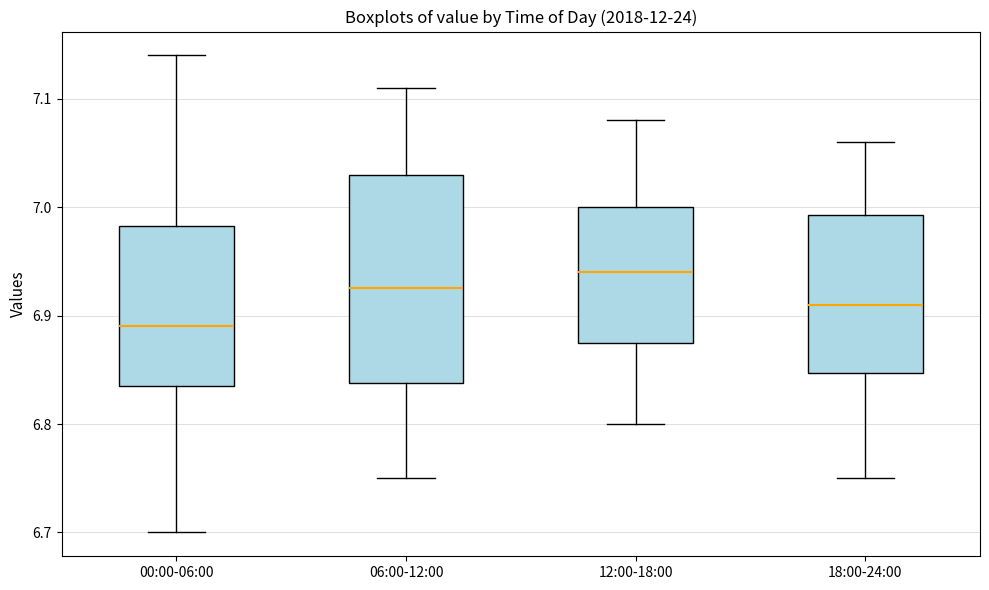

Reading left to right, read every box against the y-axis: the position of its median line, the range the box covers, and the ends of its whiskers. The values are not printed on the chart, so give them approximately, as read against the axis.

00:00-06:00: median 6.89, box 6.84 to 6.98, whiskers 6.70 to 7.14
06:00-12:00: median 6.93, box 6.84 to 7.03, whiskers 6.75 to 7.11
12:00-18:00: median 6.94, box 6.88 to 7.00, whiskers 6.80 to 7.08
18:00-24:00: median 6.91, box 6.85 to 6.99, whiskers 6.75 to 7.06